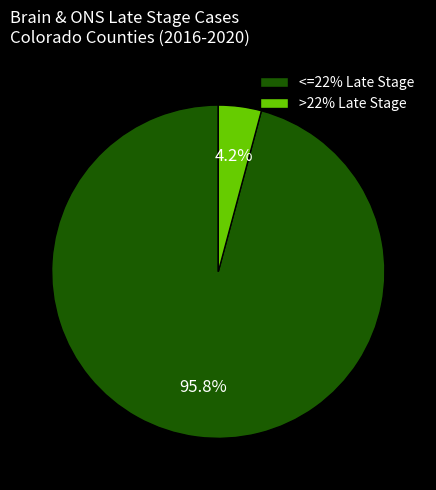

How much of the chart is everything except <=22% Late Stage?

4.2%